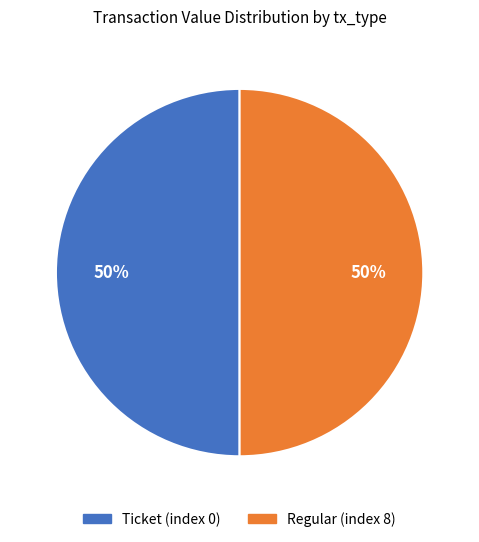

To the nearest percent, what is the combined percentage of Regular and Ticket?

100%